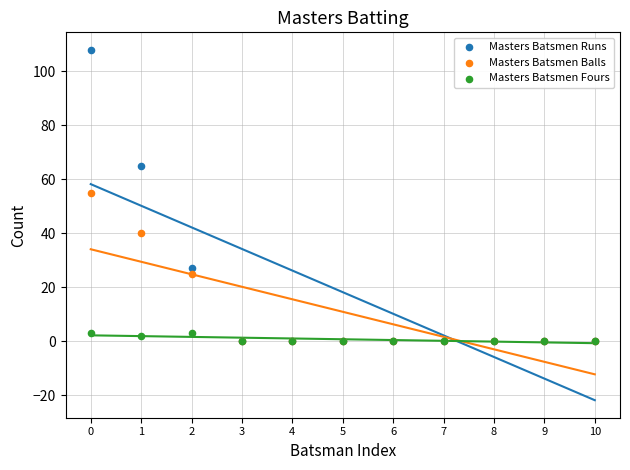

What are all the series names shown in the legend?

Masters Batsmen Runs, Masters Batsmen Balls, Masters Batsmen Fours